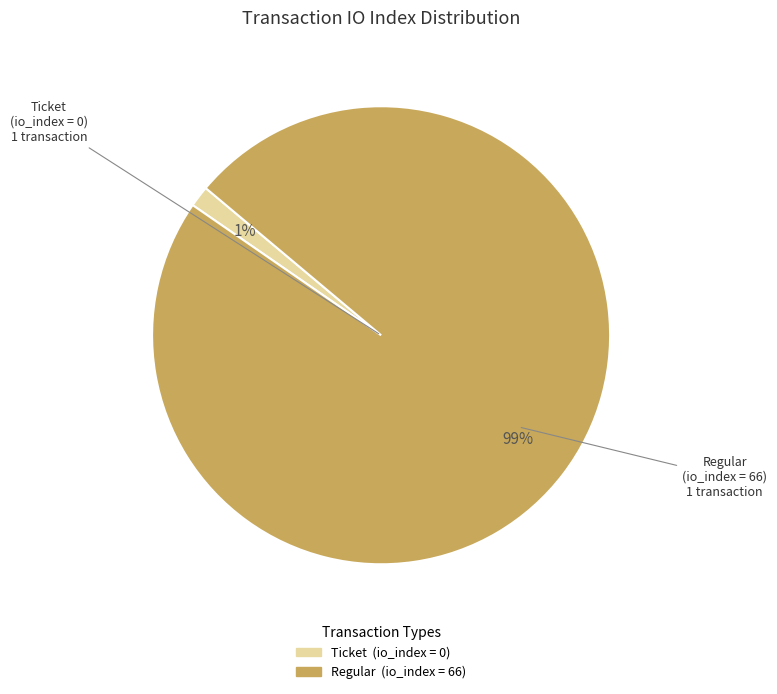

Does any single category account for the majority?

Yes